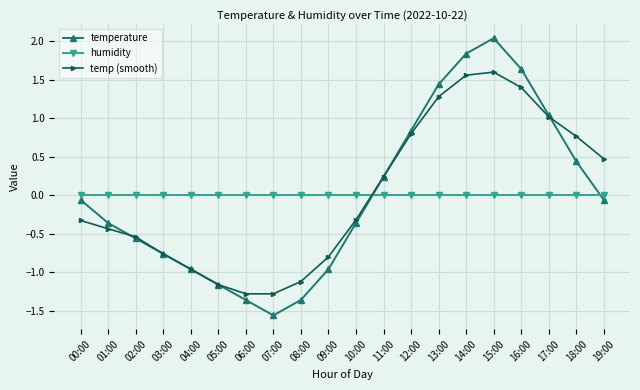

What is the label of the 12th point from the right?

08:00